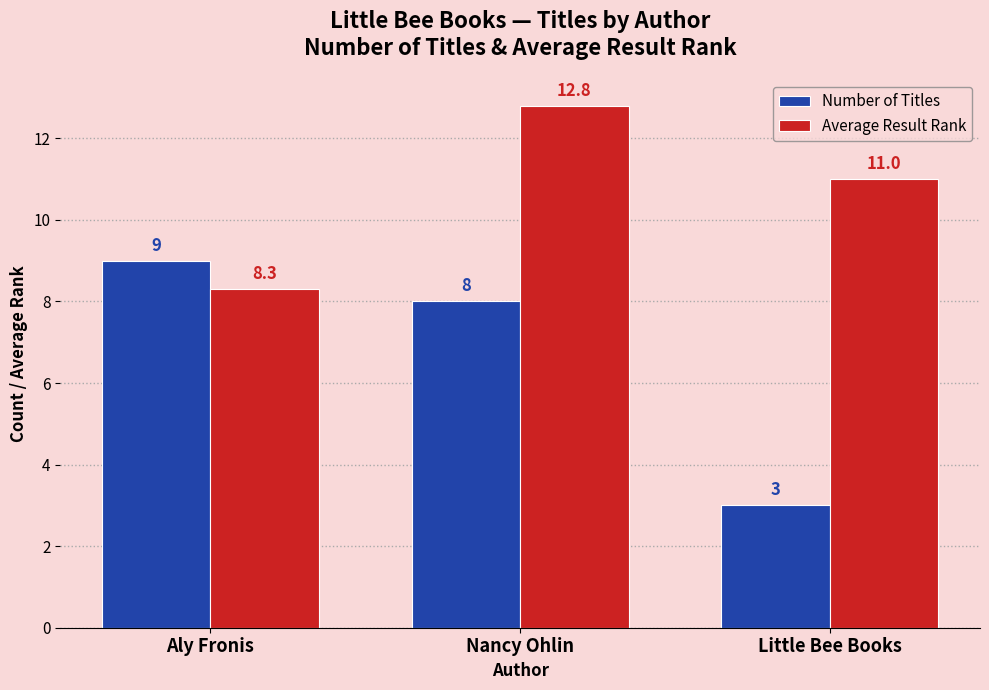

Count the number of data series in this chart.

2